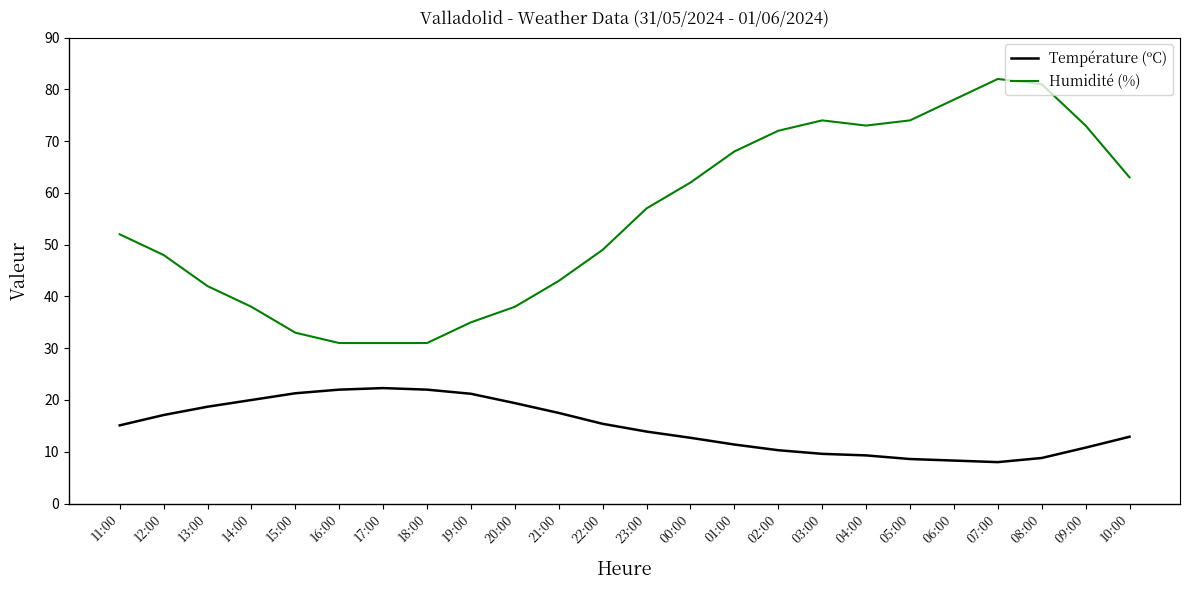

True or false: Température (ºC) and Humidité (%) cross at least once.

False